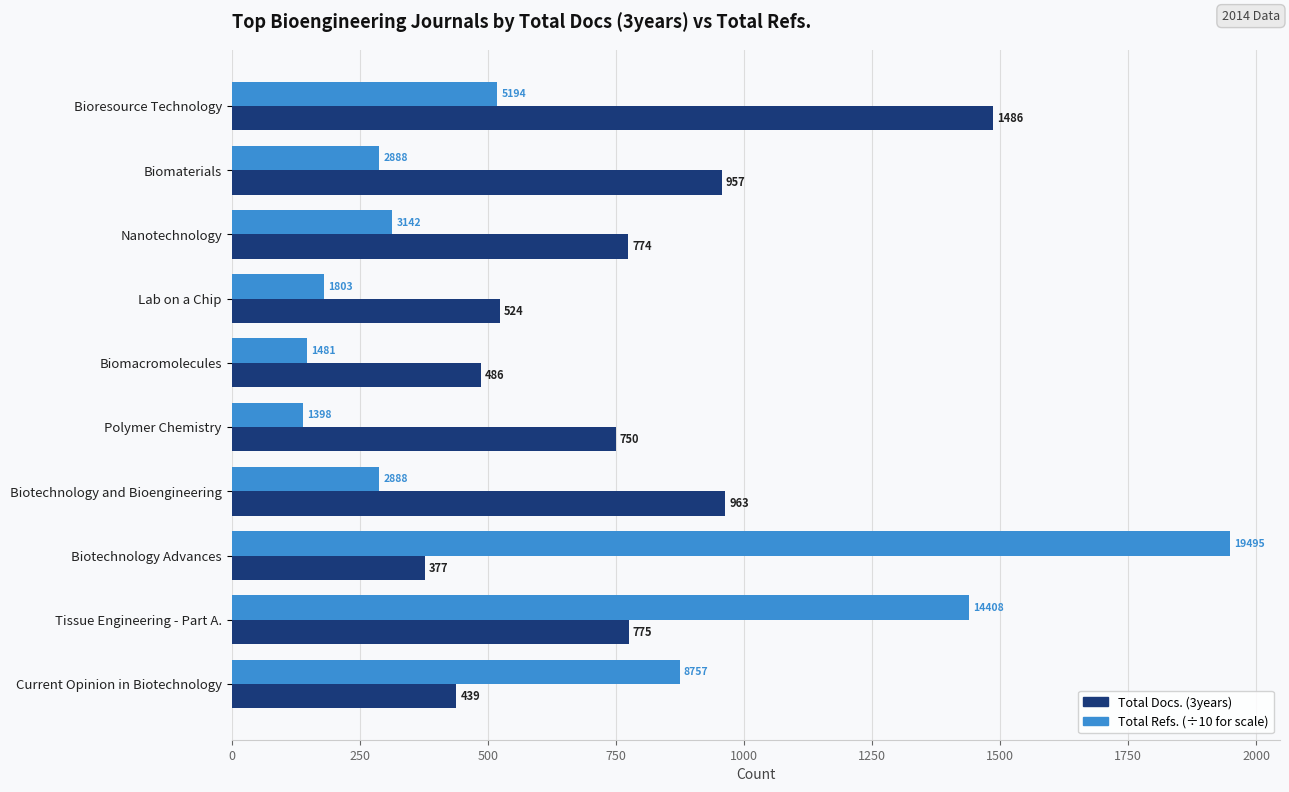

What is the difference between the highest and lowest values at Lab on a Chip?

344